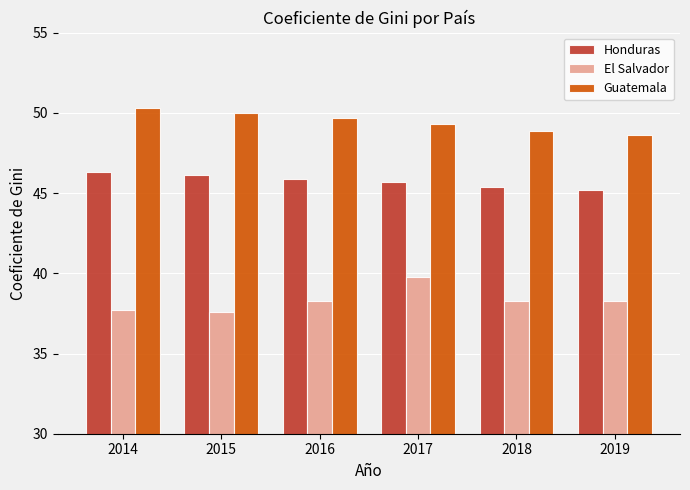

True or false: Guatemala has a value of 48.9 at 2018.

True